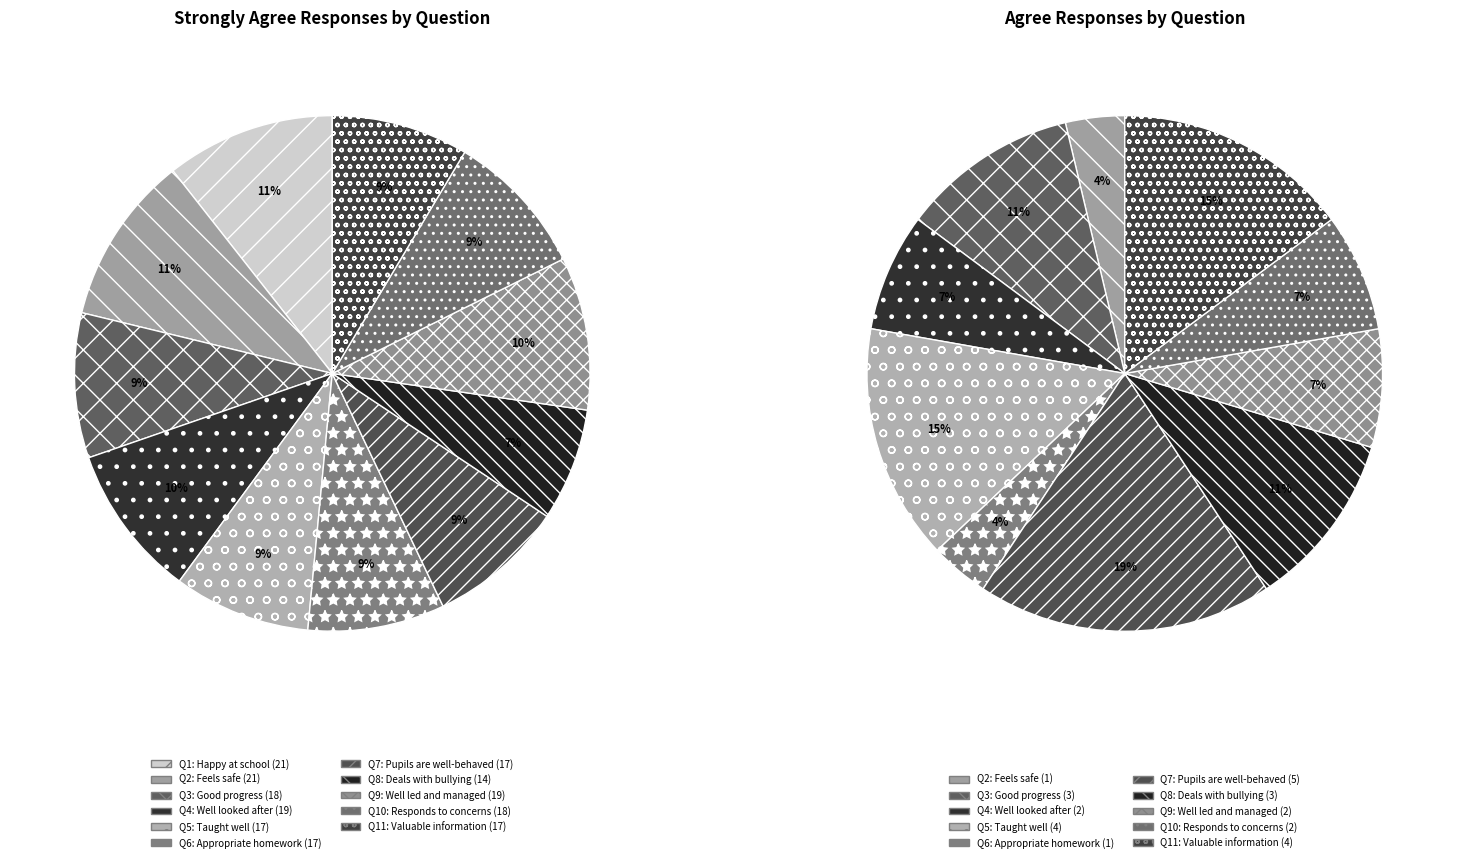

Is the sum of 8 and strongly_agree greater than half?

No